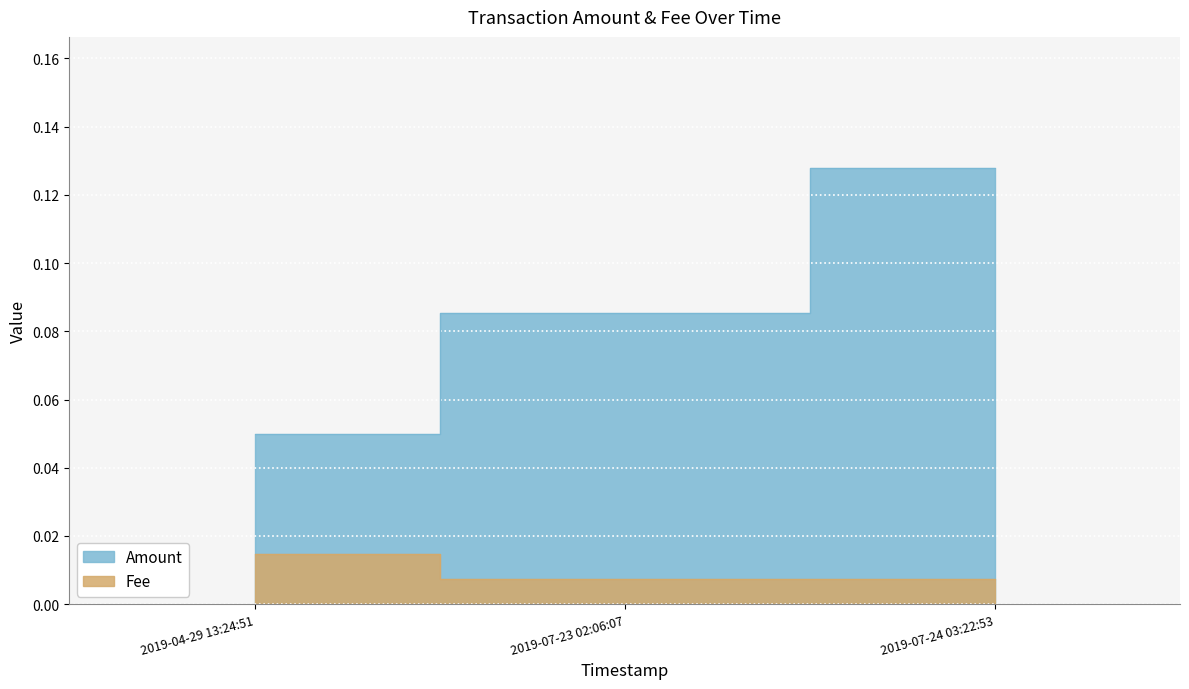

Count the number of categories in the chart.

3